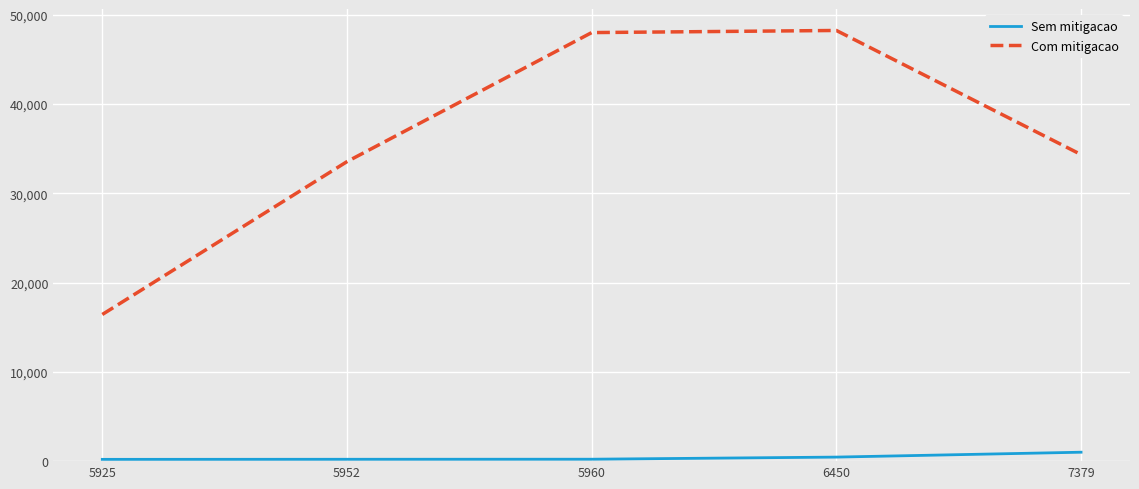

How many values in the Sem mitigacao series are below 216?

2